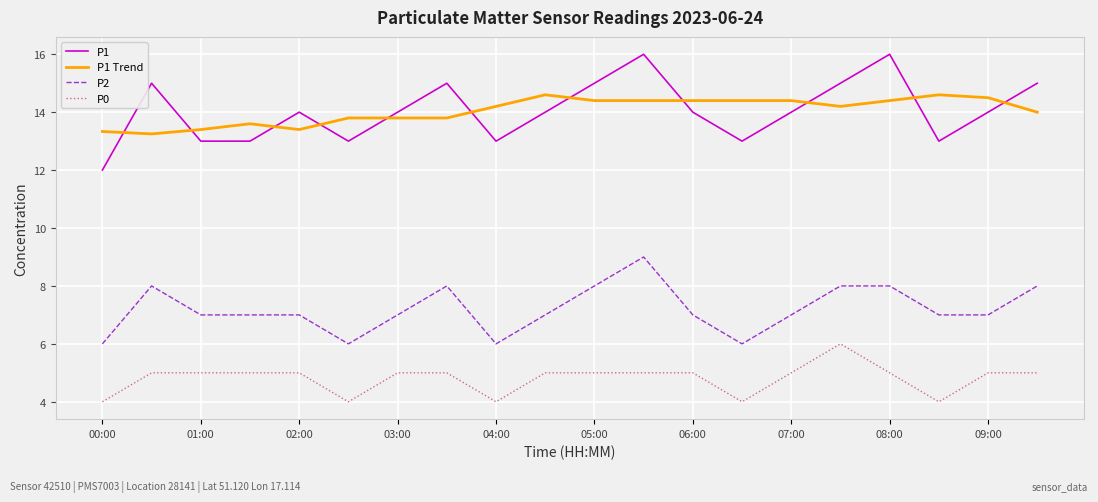

True or false: P0 and P2 intersect in this chart.

False